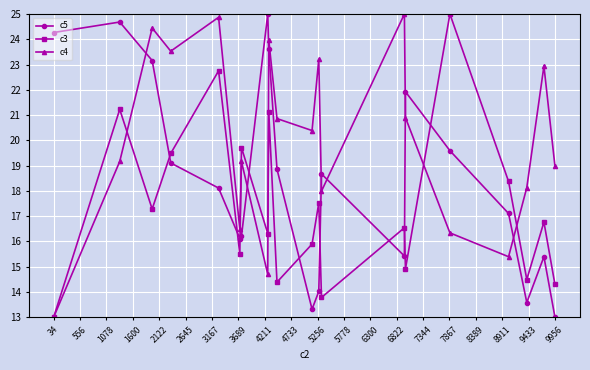

Rank the series by their average value, from lowest to highest.

c3, c5, c4